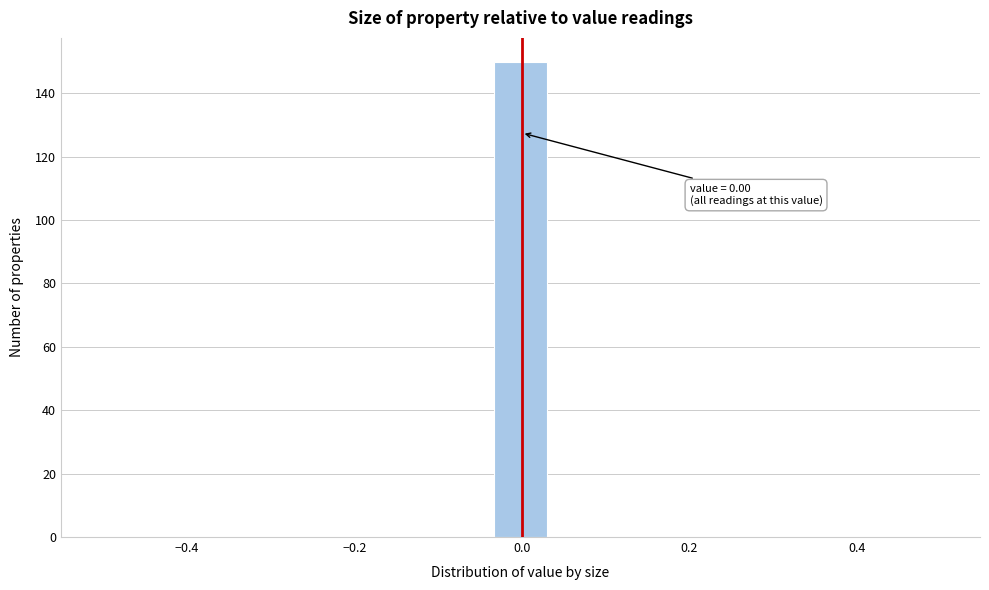

Around what value on the x-axis is the tallest bar? Give the approximate position of its centre, as read against the axis.

0.00